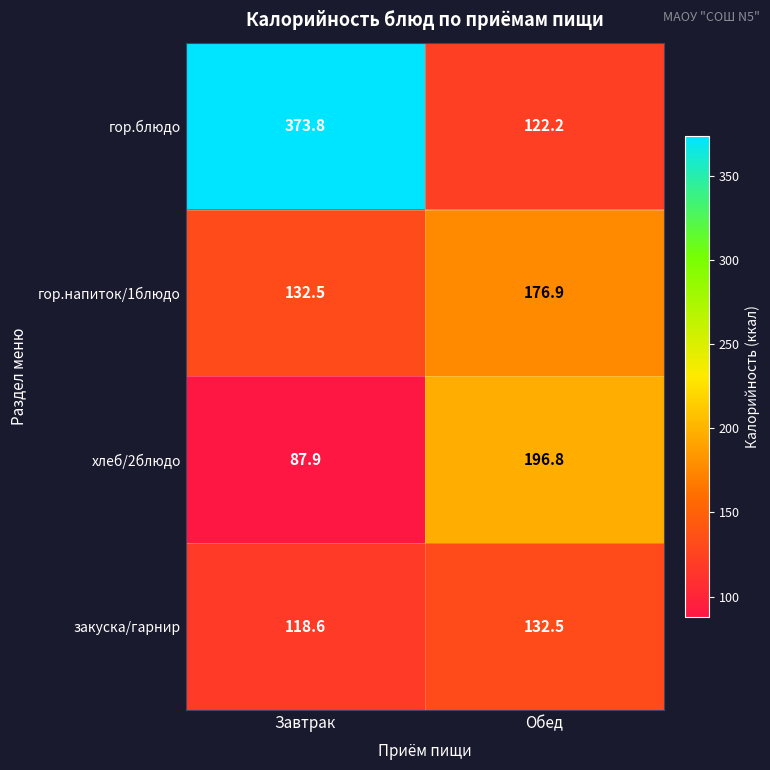

Reading left to right, what are all the values shown in this chart?

гор.блюдо: 373.8	122.2
гор.напиток/1блюдо: 132.5	176.9
хлеб/2блюдо: 87.9	196.8
закуска/гарнир: 118.6	132.5